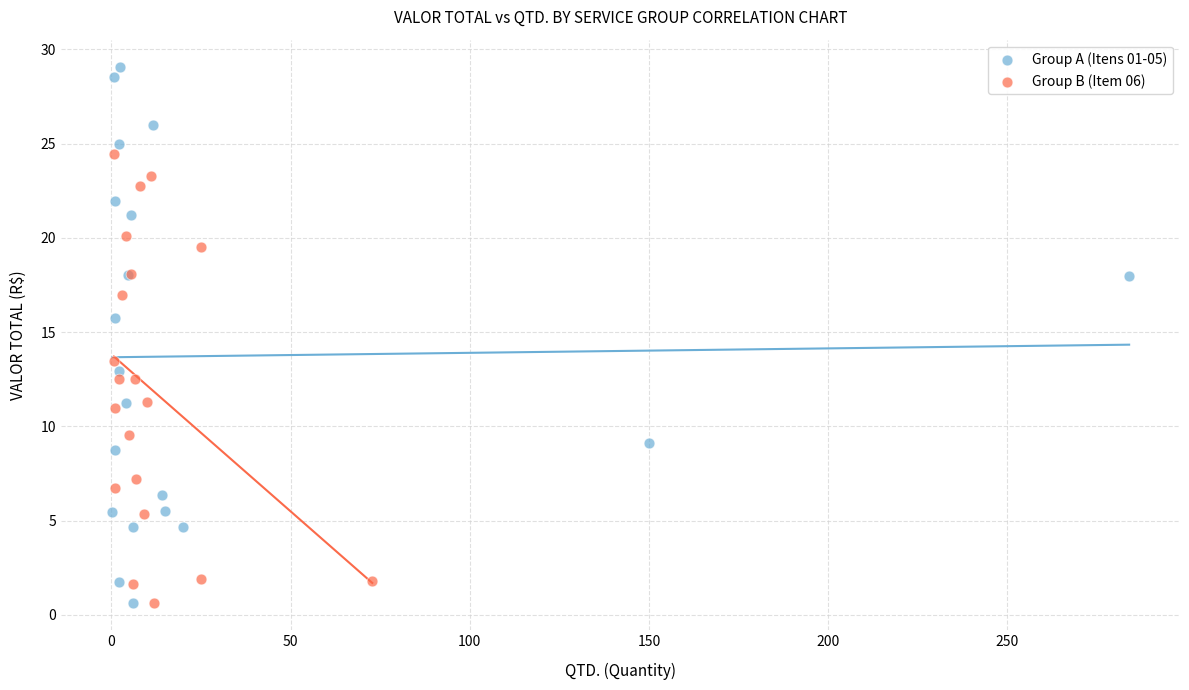

Which series contains the highest Y value?

Group A (Itens 01-05)